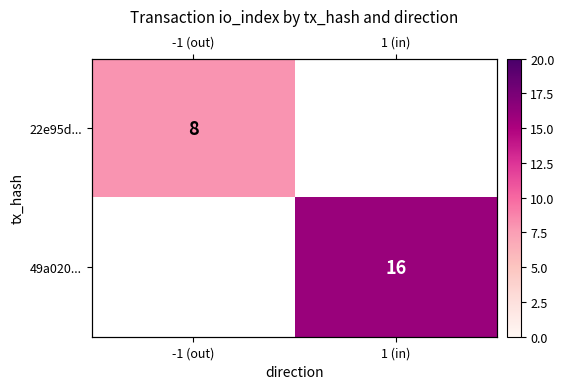

Is it true that 49a020... equals 28.1 at 1 (in)?

False